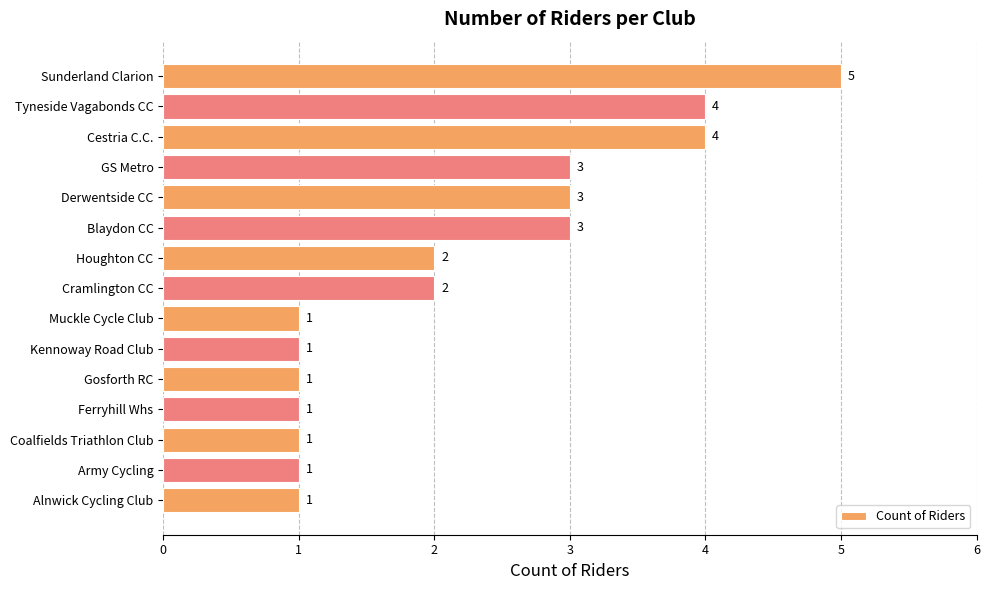

How many series are shown in this chart?

1